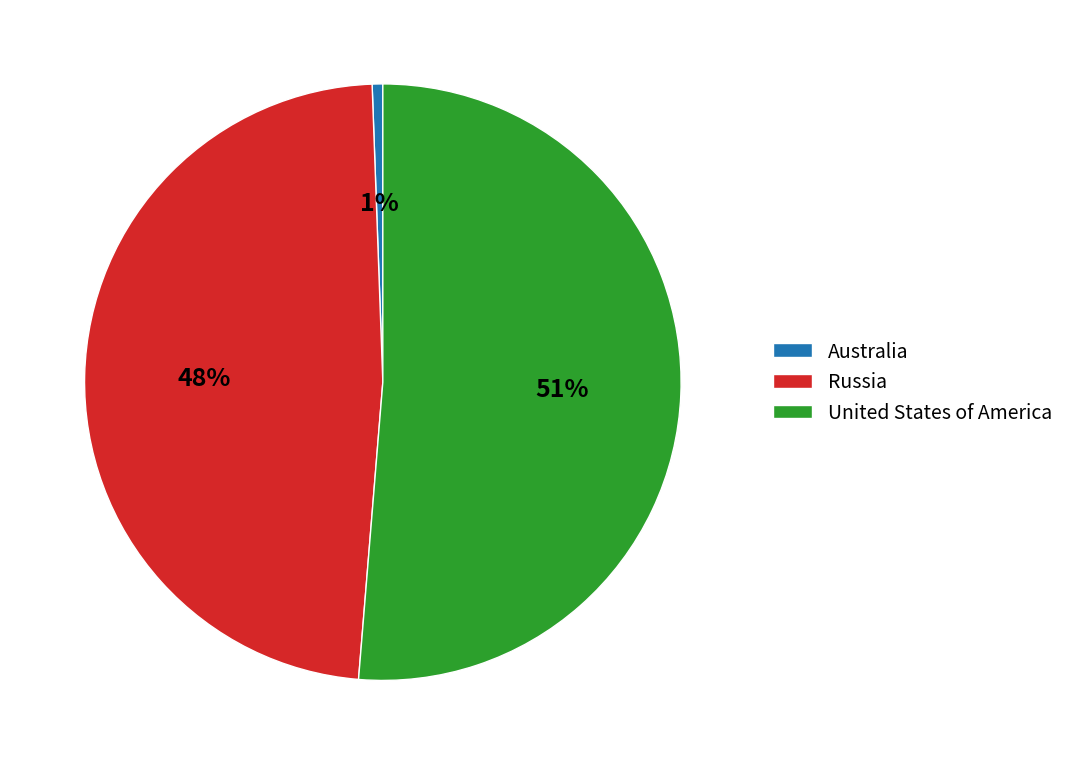

Between Australia and Russia, which is larger?

Russia